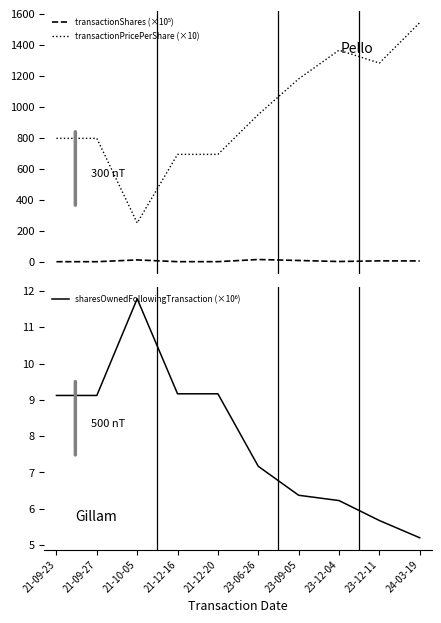

What is the sum of all transactionShares (×10⁵) values?

47.3